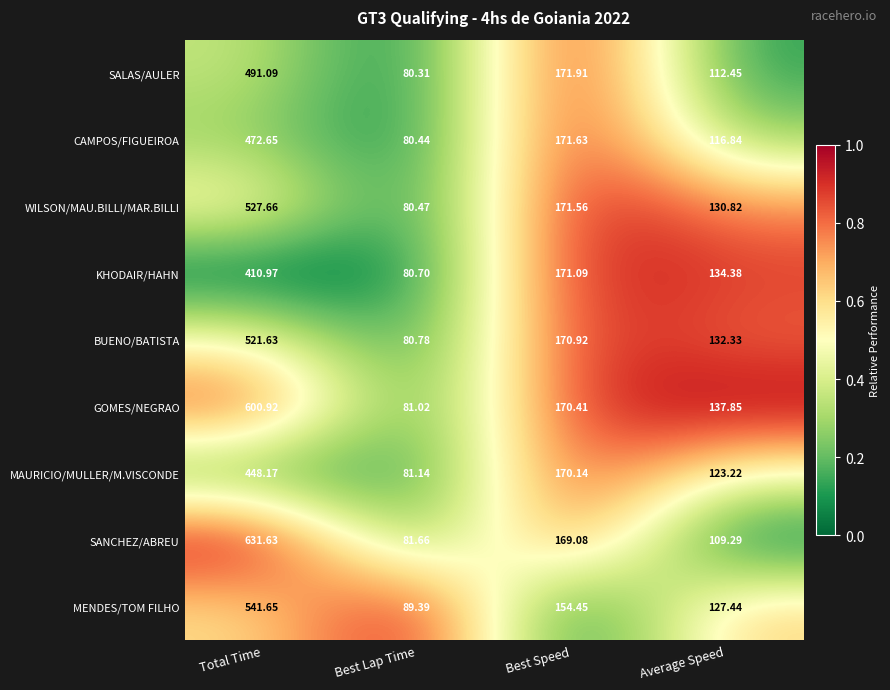

Rank the series at Average Speed from lowest to highest value.

SANCHEZ/ABREU, SALAS/AULER, CAMPOS/FIGUEIROA, MAURICIO/MULLER/M.VISCONDE, MENDES/TOM FILHO, WILSON/MAU.BILLI/MAR.BILLI, BUENO/BATISTA, KHODAIR/HAHN, GOMES/NEGRAO